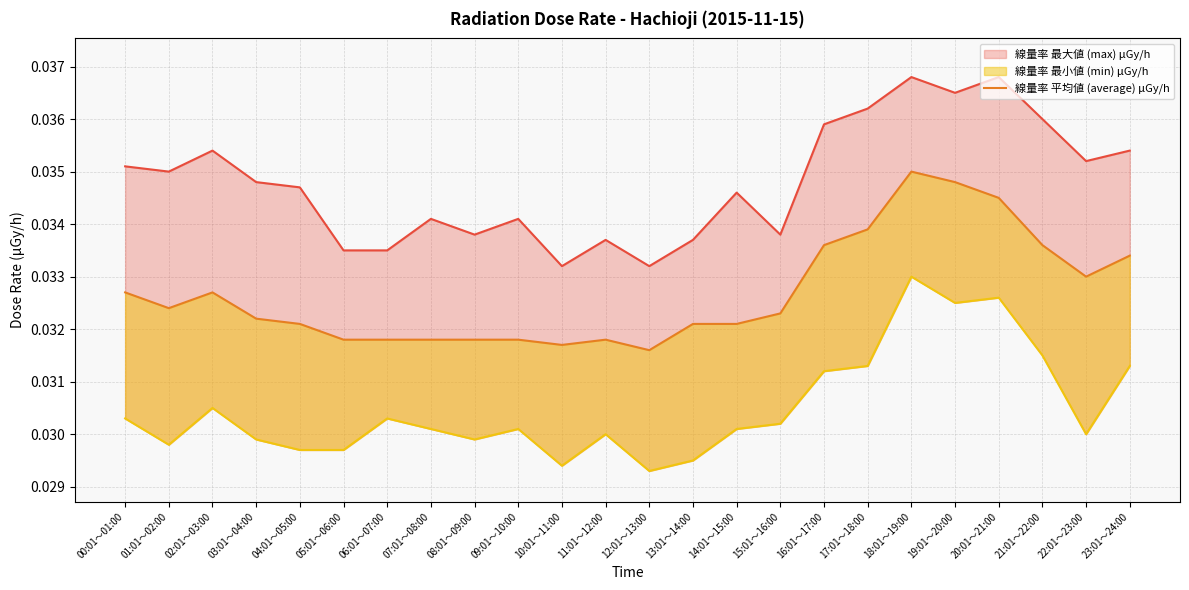

How many values are between 0 and 1?

24